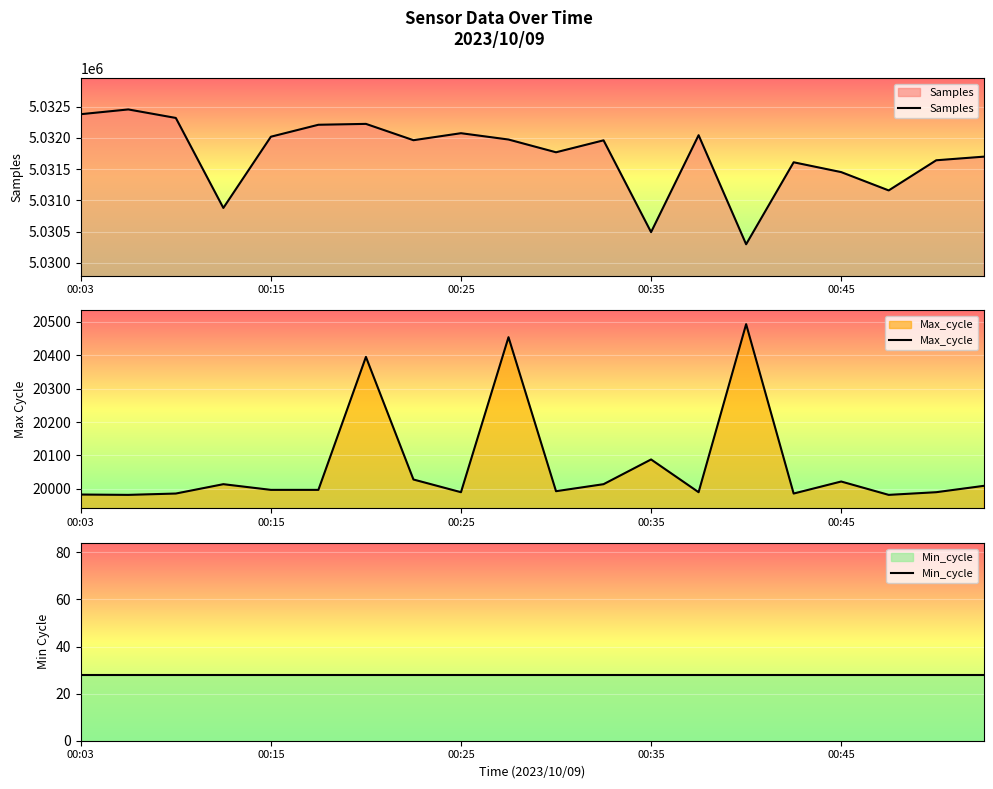

Read the Samples value at 13, to the nearest 50.

5032050